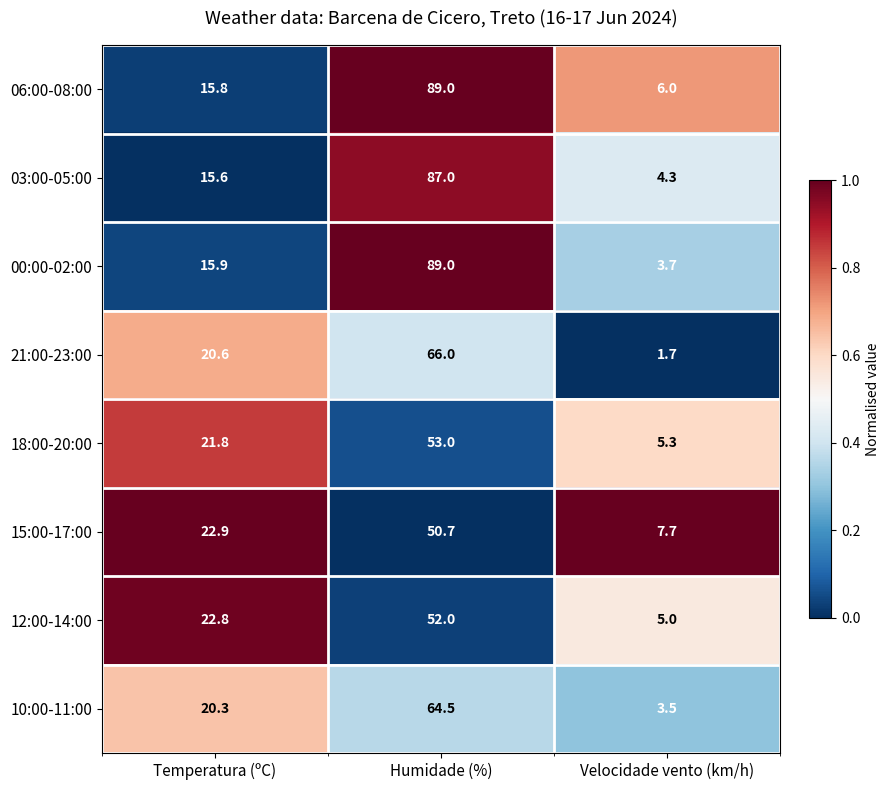

Count the number of categories in the chart.

3